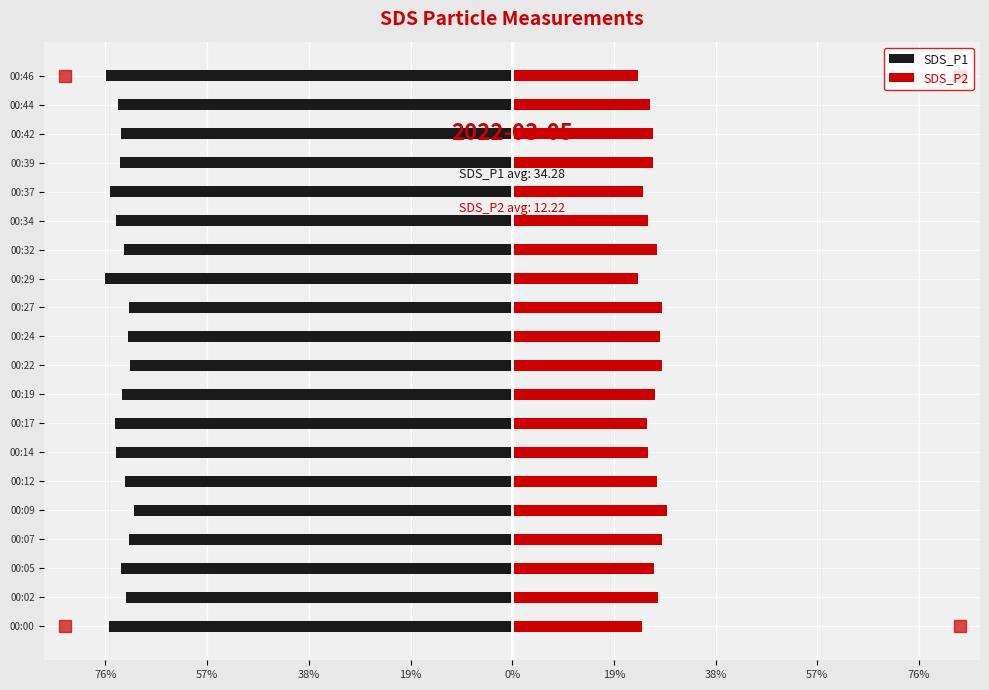

What is the difference between the maximum and minimum values in the SDS_P1 series?

5.4